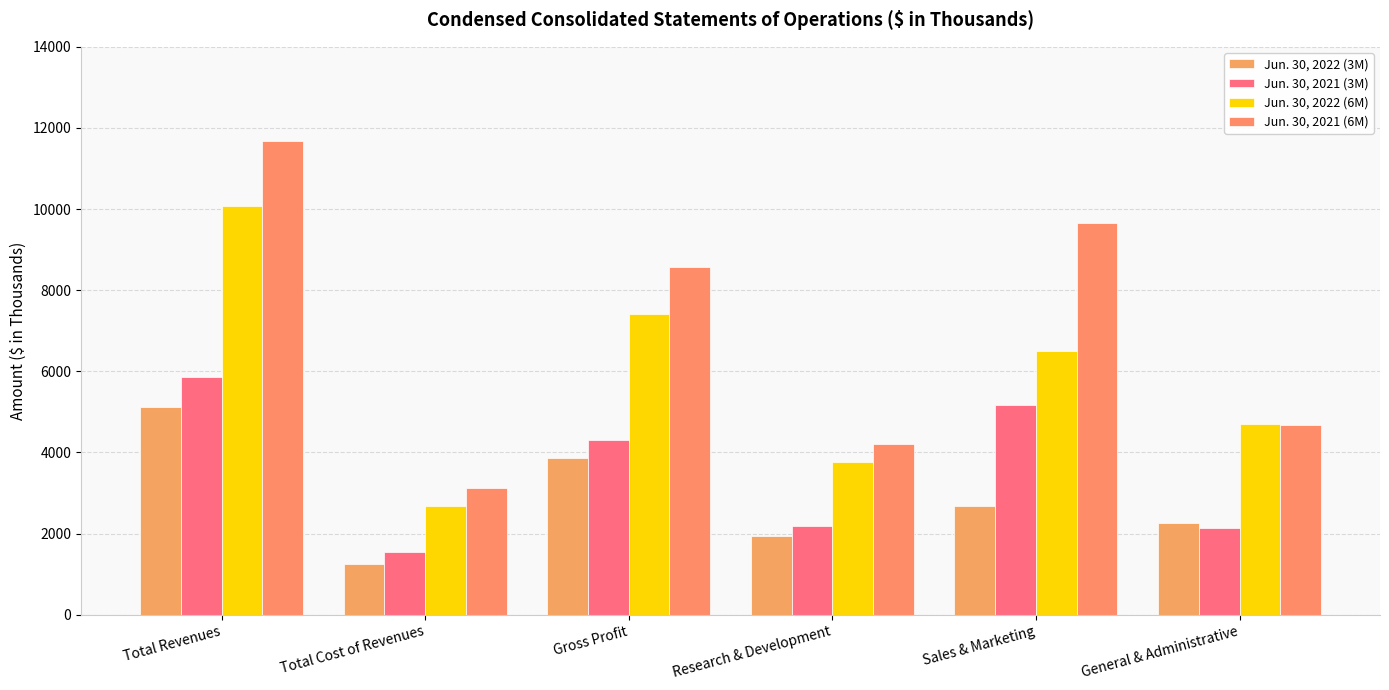

What position from the left is Sales & Marketing?

5